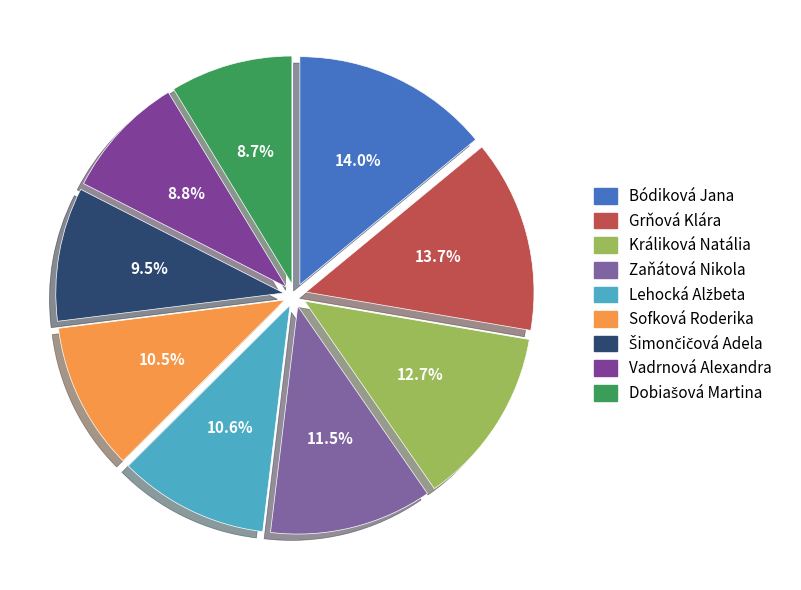

Which has a higher value, Grňová Klára or Šimončičová Adela?

Grňová Klára